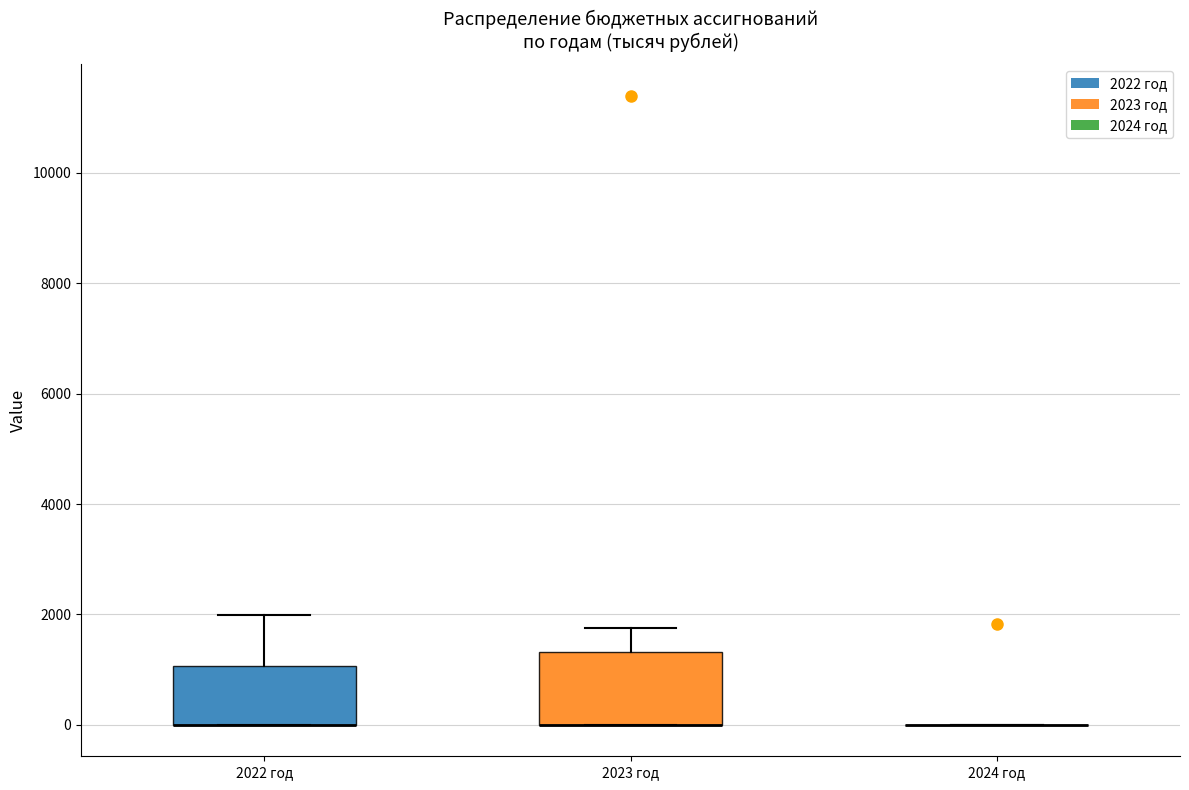

Reading left to right, read every box against the y-axis: the position of its median line, the range the box covers, and the ends of its whiskers. The values are not printed on the chart, so give them approximately, as read against the axis.

2022 год: median 0 (drawn on the box's lower edge), box 0 to 1000, whiskers 0 to 2000
2023 год: median 0 (drawn on the box's lower edge), box 0 to 1400, whiskers 0 to 1800
2024 год: box collapsed to a line at 0, whiskers 0 to 0